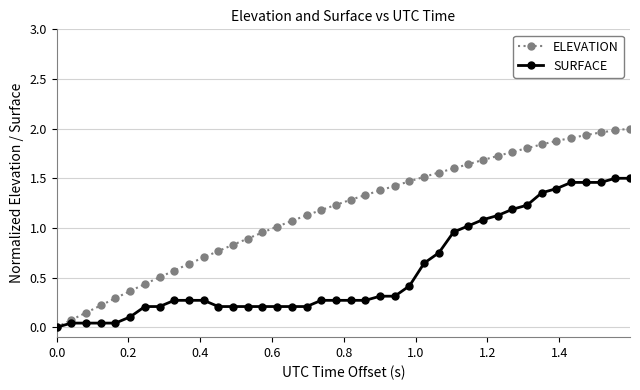

Which series has the largest total across all categories?

ELEVATION